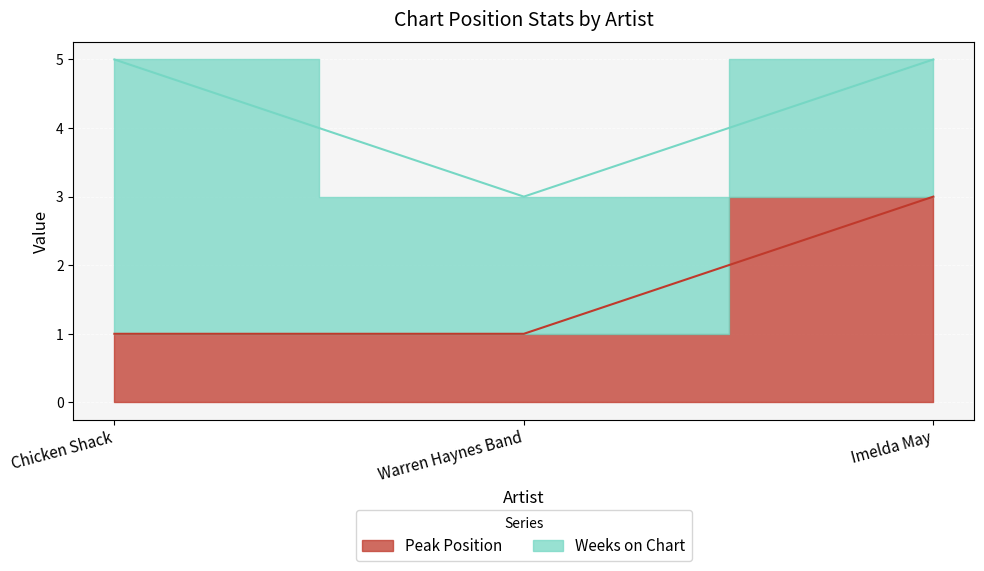

What value does the data have at Imelda May?

3